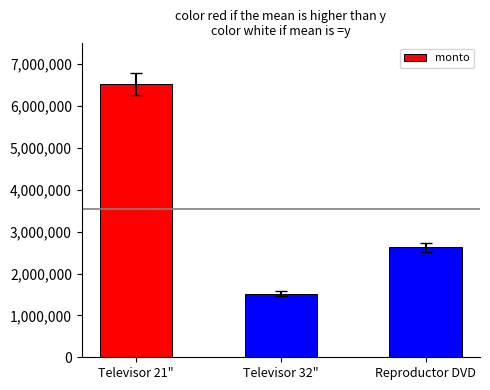

What is the label of the 2nd bar from the left?

Televisor 32"